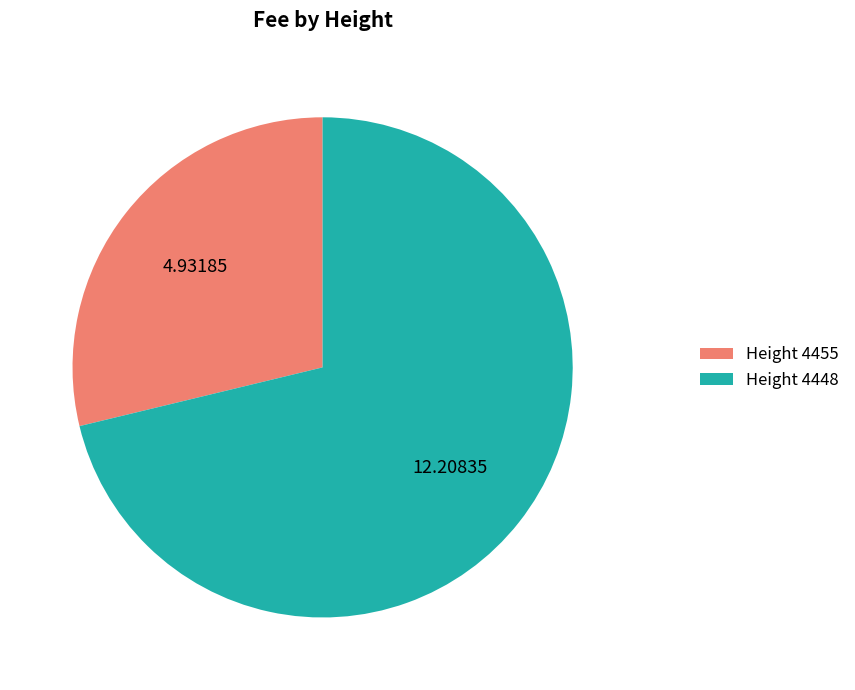

Is the sum of Height 4448 and Height 4455 greater than half?

Yes